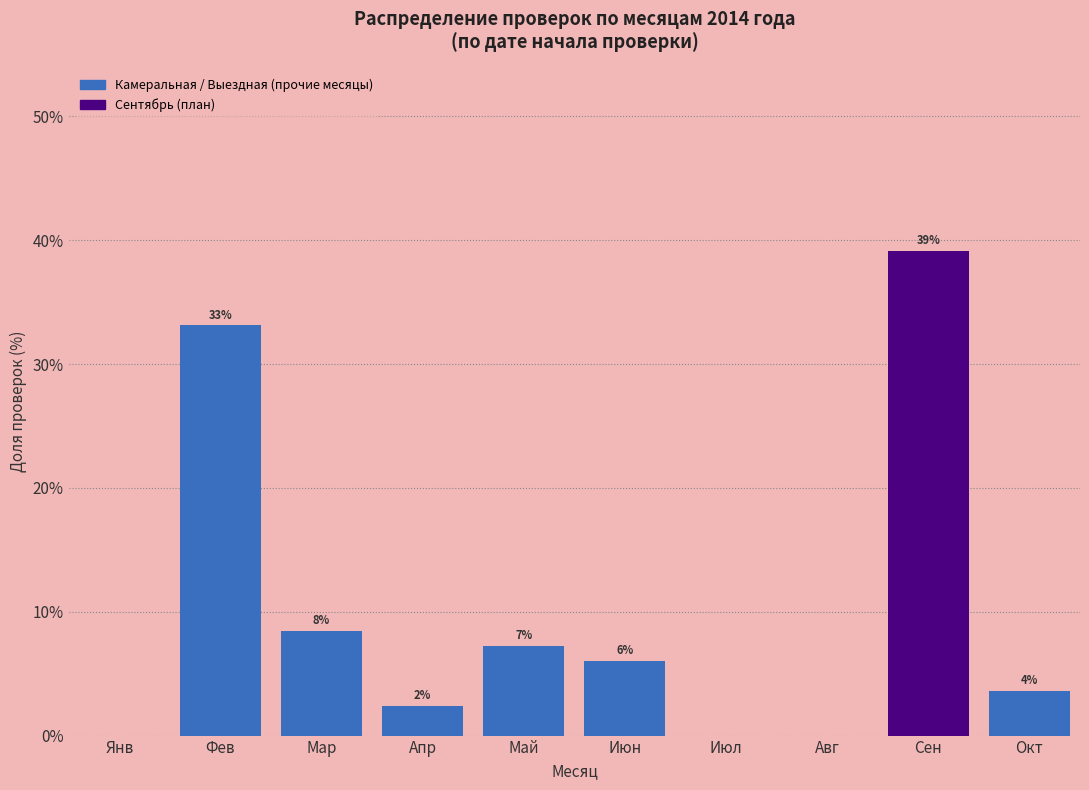

Are the bars horizontal?

No